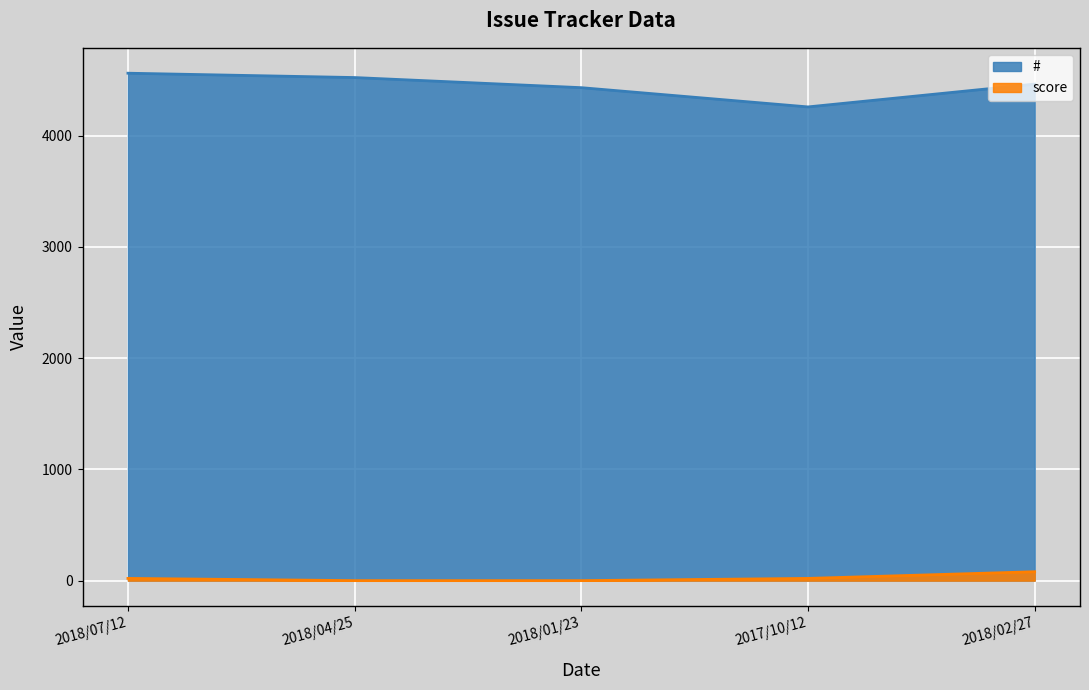

Which series has the widest spread of values?

#